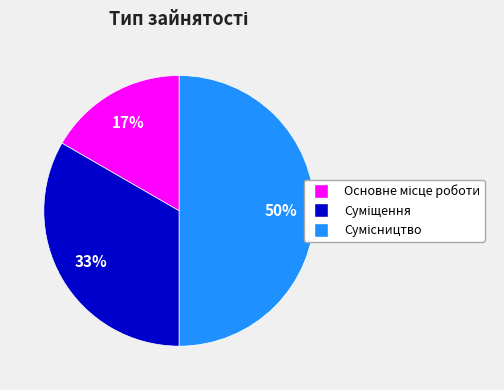

To the nearest percent, what is the average slice percentage?

33%